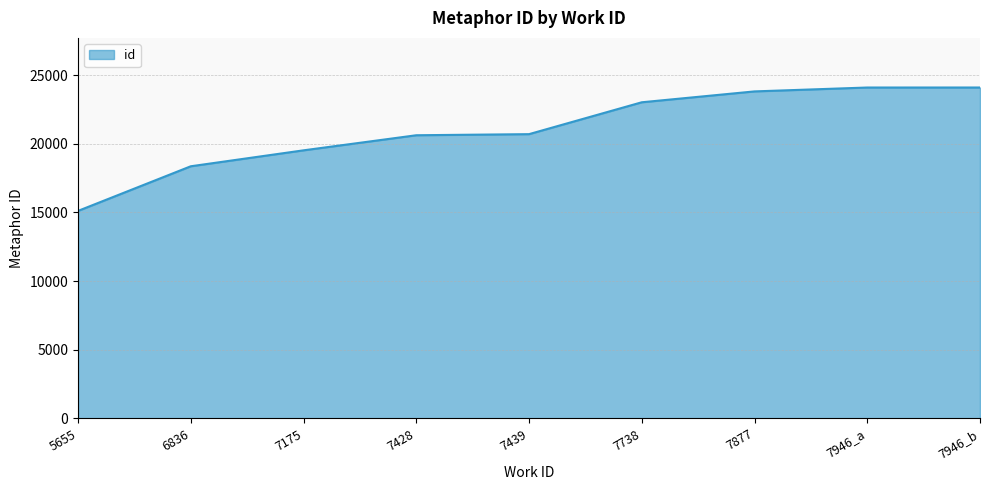

What is the approximate value at 6836?

18359